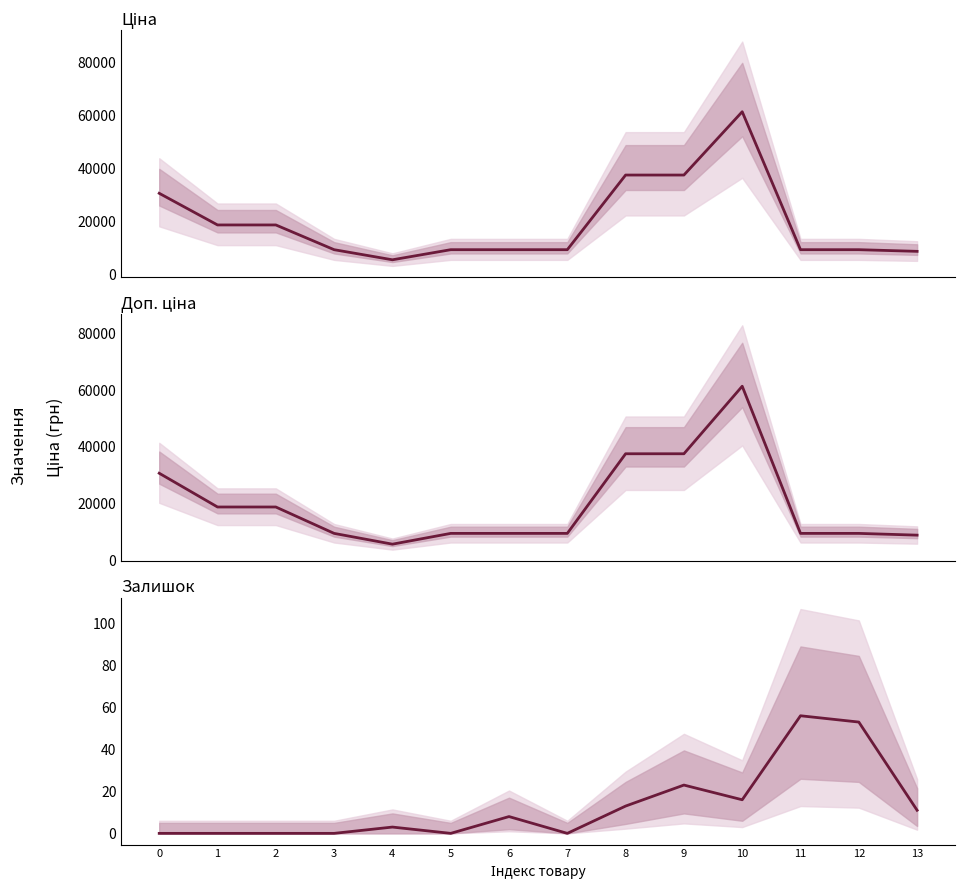

What is the difference between the maximum and minimum values in the Доп. ціна series?

55760.4